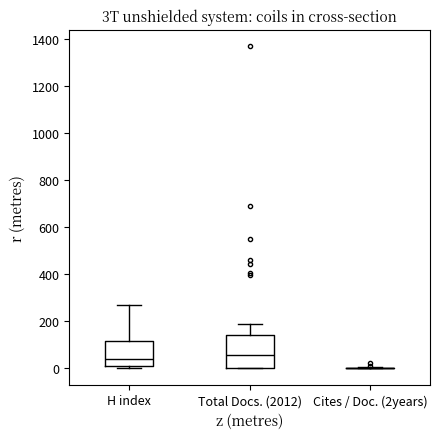

Which box is the tallest, from its lower edge to its upper edge?

Total Docs. (2012)